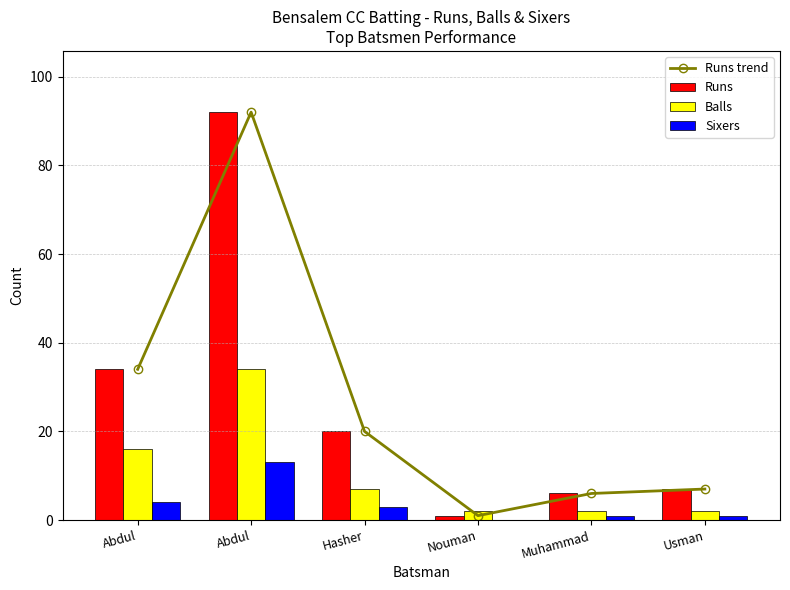

What is the label of the 1st bar from the left?

Abdul